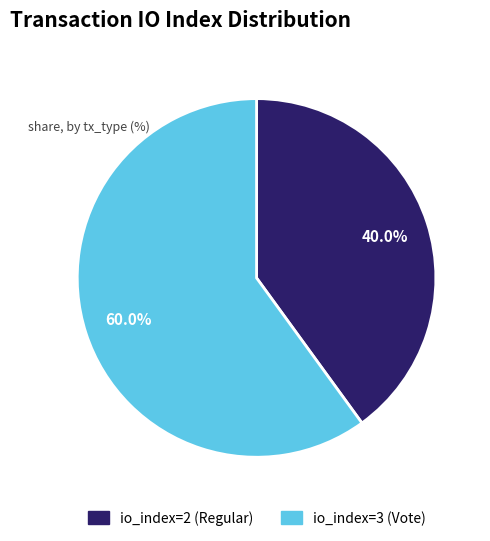

Is io_index=3 (Vote) the majority of the pie?

Yes